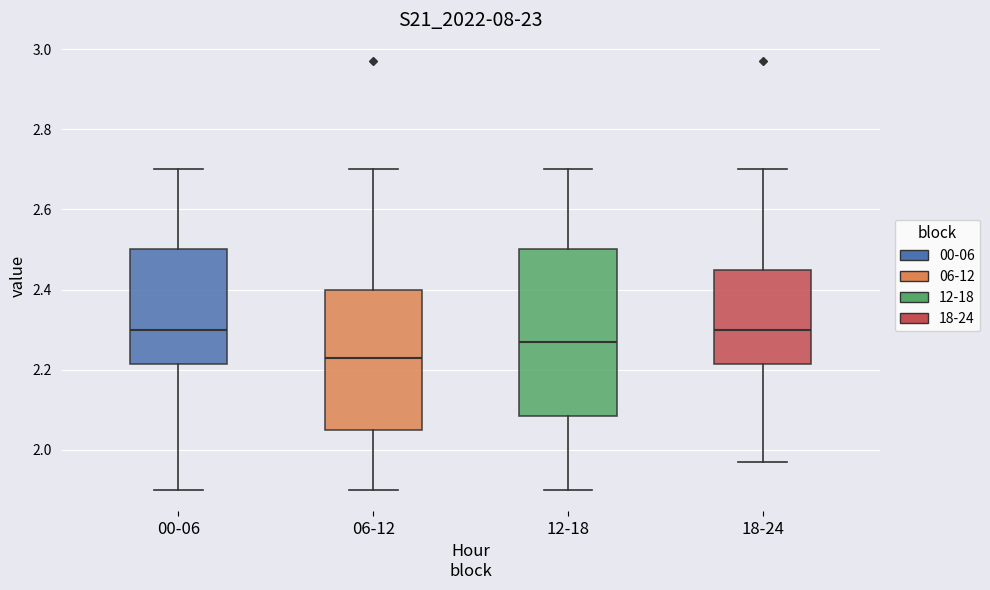

Where is the lower edge of the box for 12-18 on the y-axis? The values are not printed on the chart, so give them approximately, as read against the axis.

2.08